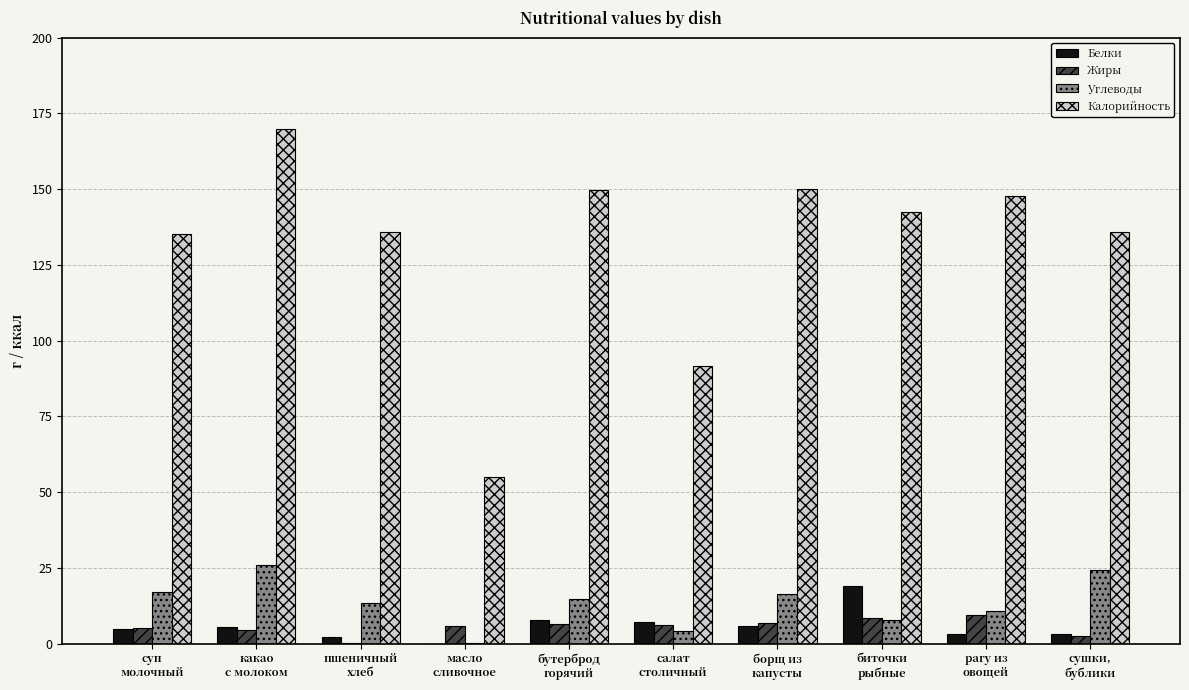

What are all the series names shown in the legend?

Белки, Жиры, Углеводы, Калорийность